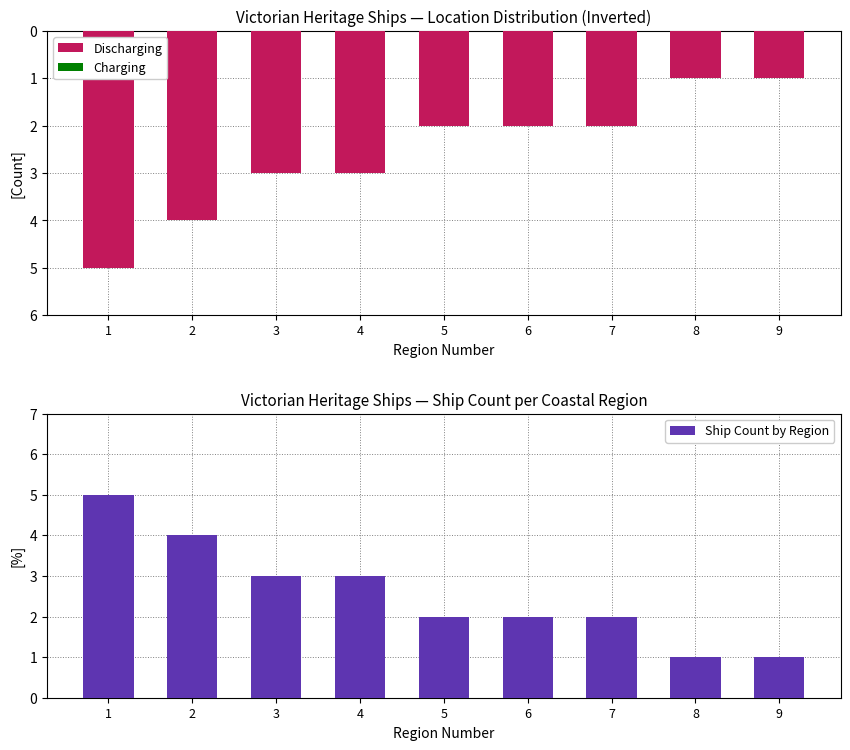

Count the Ship Count by Region values in the range 2 to 3.

5